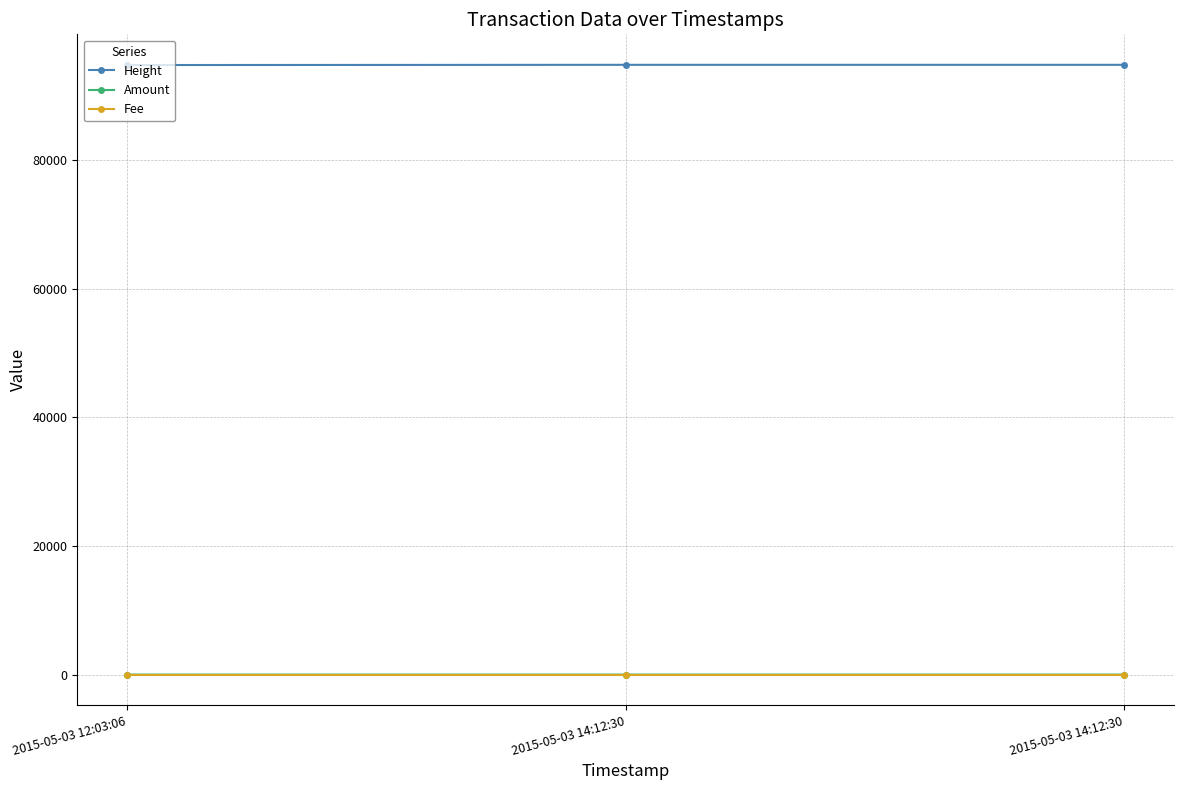

What are all the series names shown in the legend?

Height, Amount, Fee